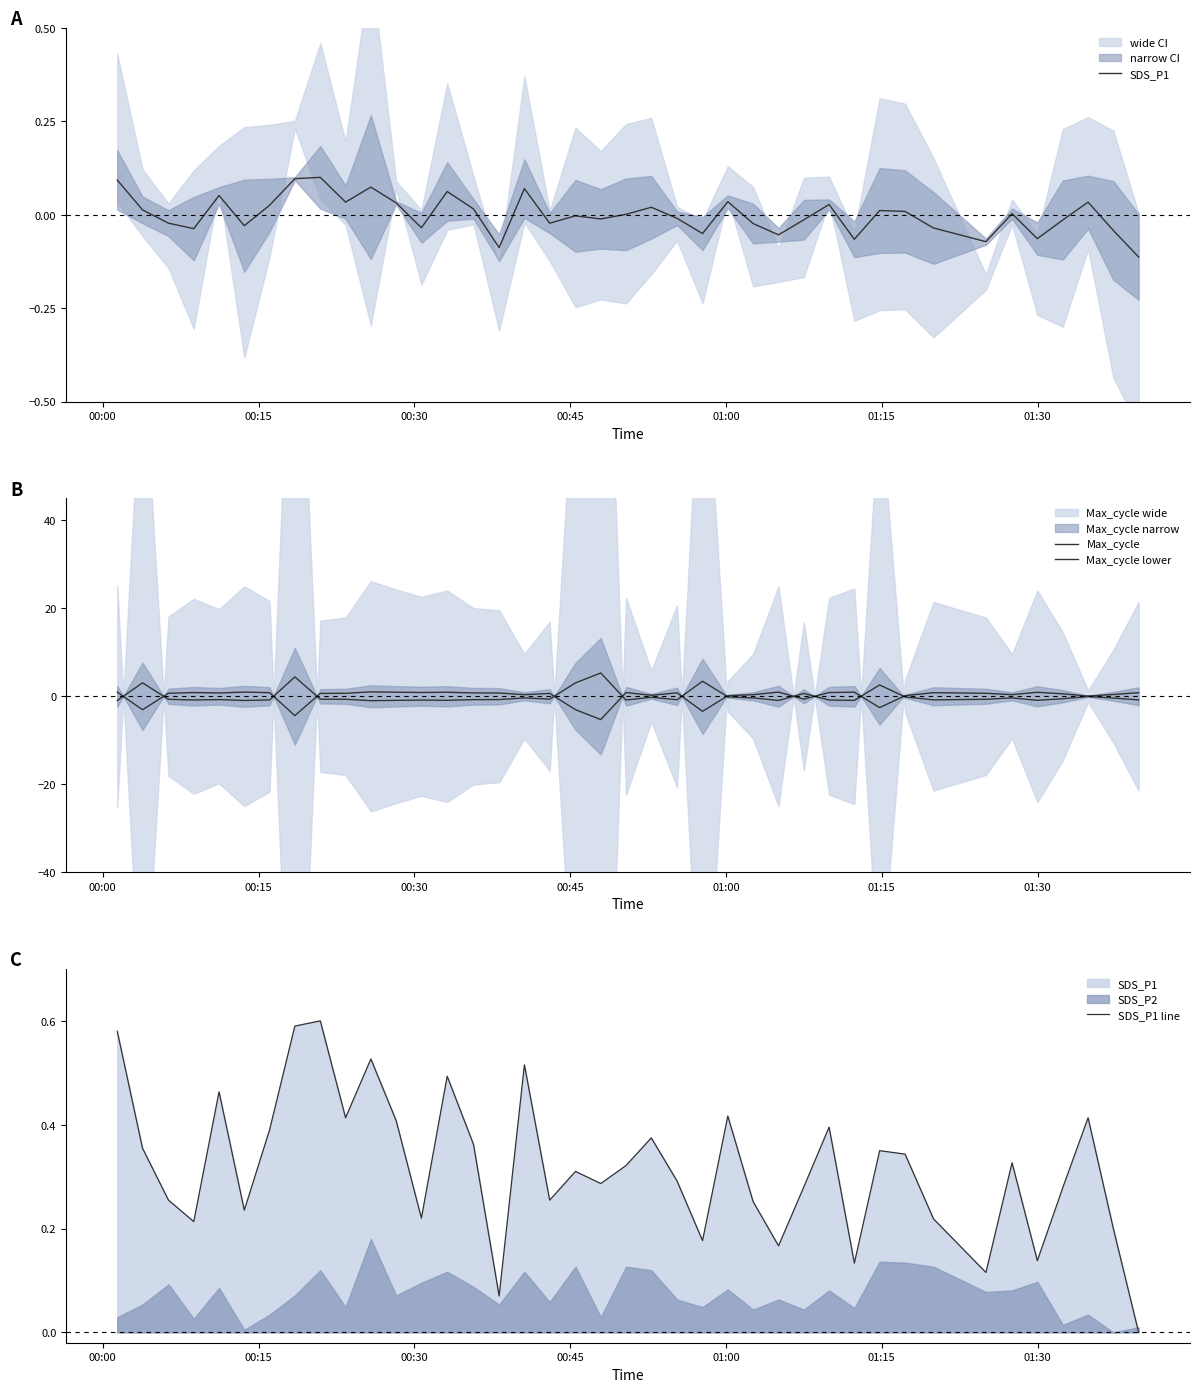

How many categories are shown in the chart?

40